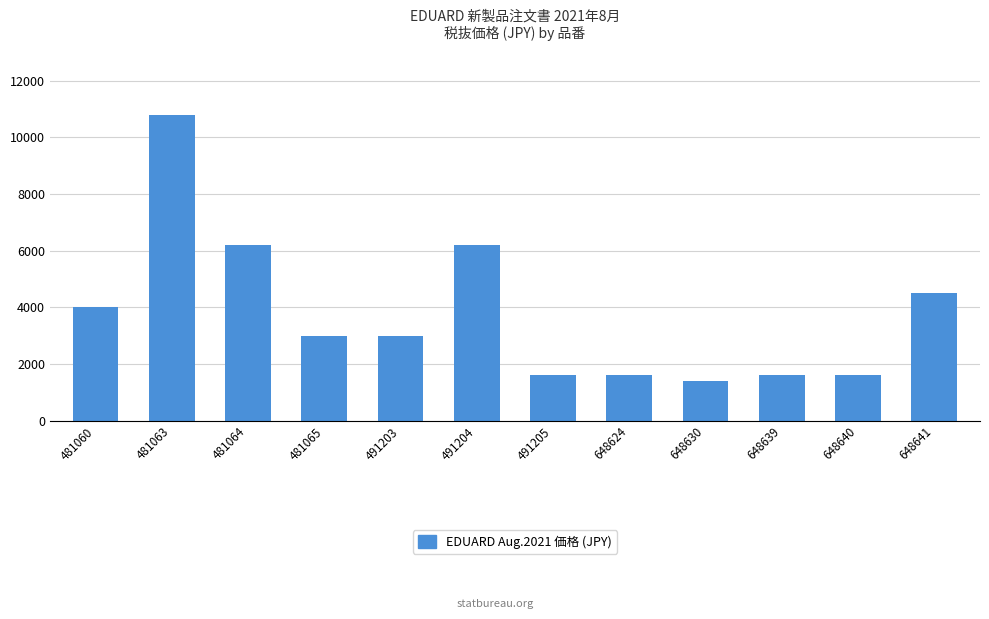

Is it true that the value at 491204 is 6200?

True